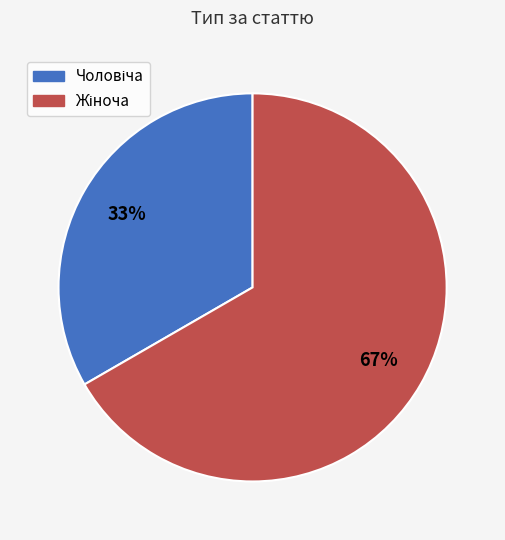

To the nearest percent, what is the average slice percentage?

50%